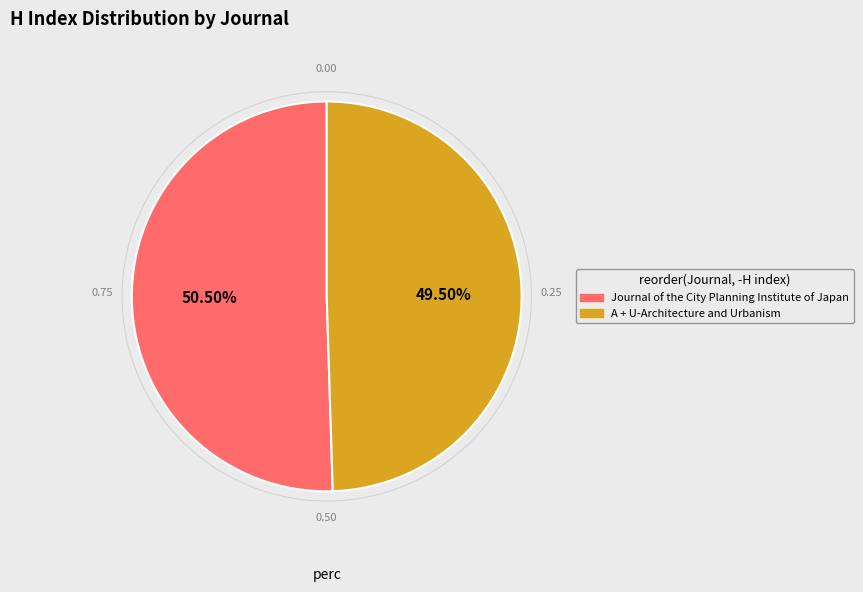

Is the sum of A + U-Architecture and Urbanism and Journal of the City Planning Institute of Japan greater than half?

Yes